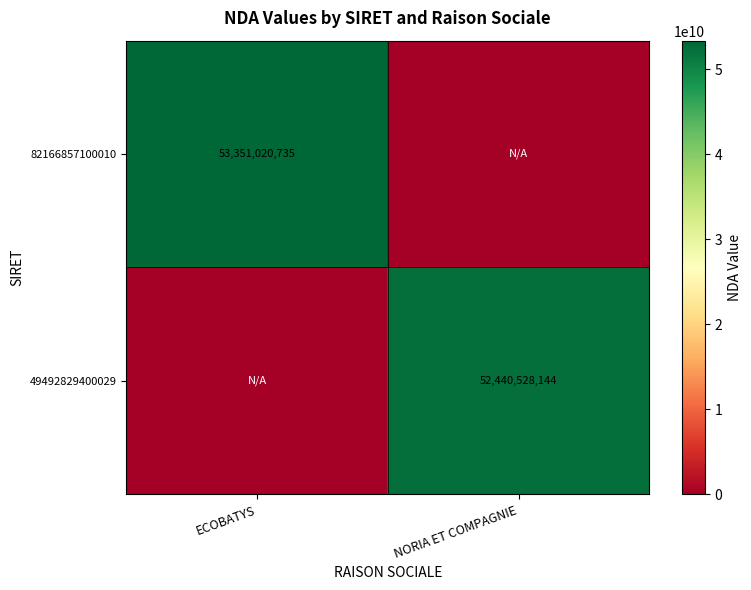

What is the difference between the highest and lowest values at ECOBATYS?

53351020735